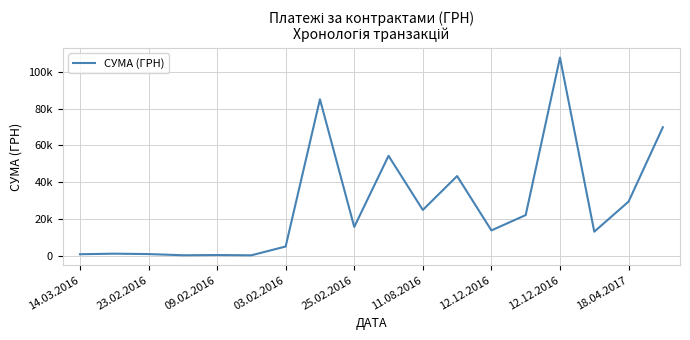

Does the chart display data point markers on the line(s)?

No